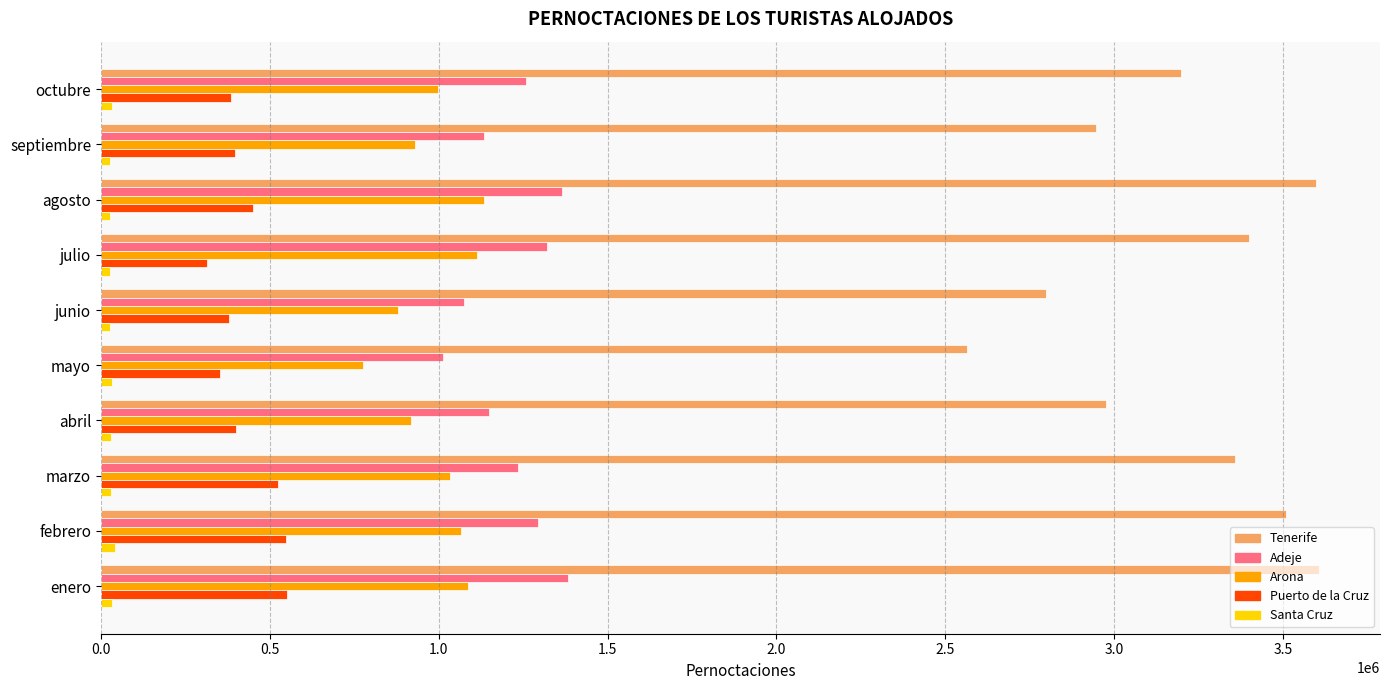

What is the lowest value of the Puerto de la Cruz series?

314936